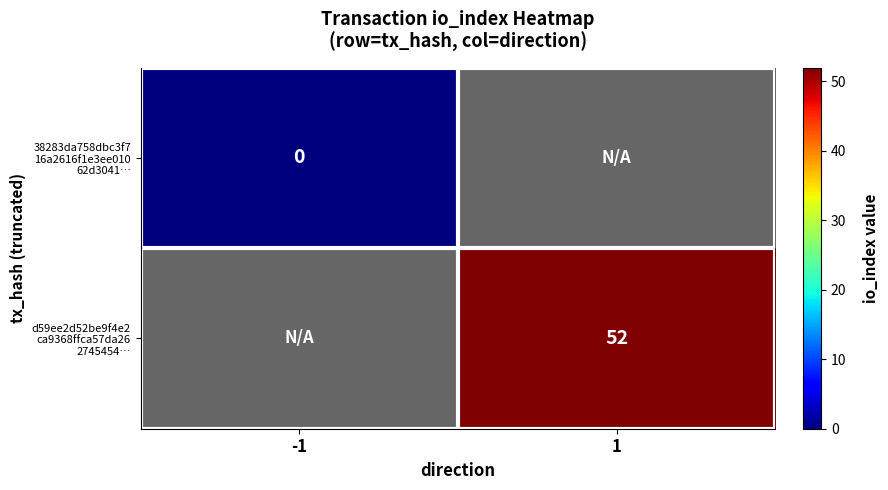

Rank the series by their average value, from highest to lowest.

d59ee2d52be9f4e2 ca9368ffca57da26 2745454…, 38283da758dbc3f7 16a2616f1e3ee010 62d3041…